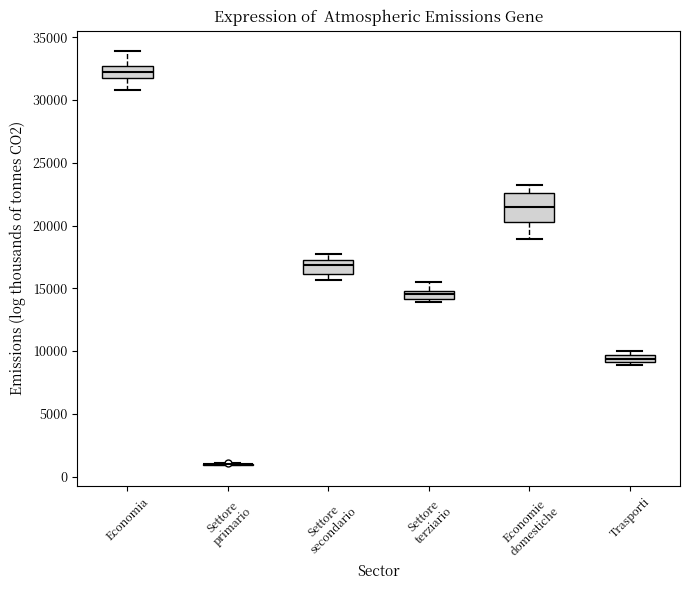

Where does the median line of the box for Settore terziario sit on the y-axis? The values are not printed on the chart, so give them approximately, as read against the axis.

14500